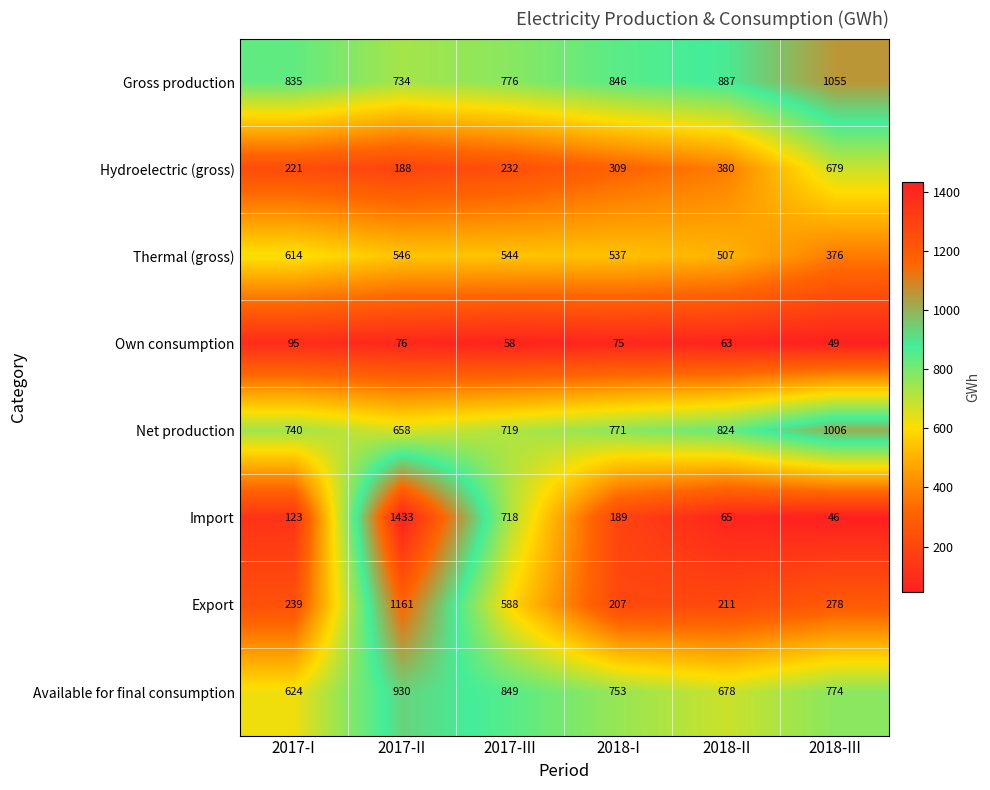

Which label corresponds to the largest value in the chart?

2017-II